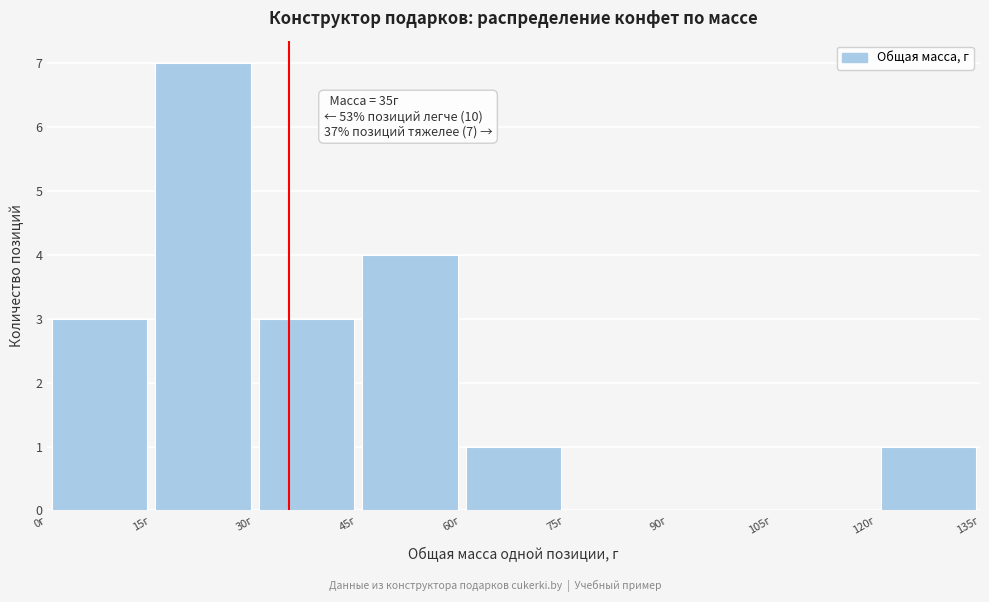

Over which range of the x-axis is the bar tallest?

15 to 30